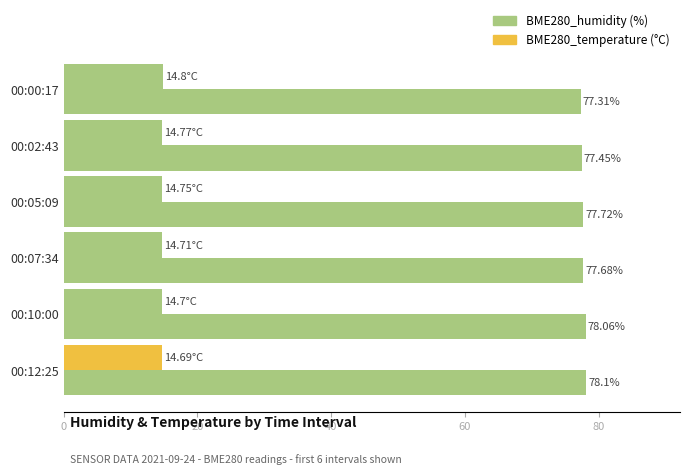

What is the minimum value shown in the chart?

14.7